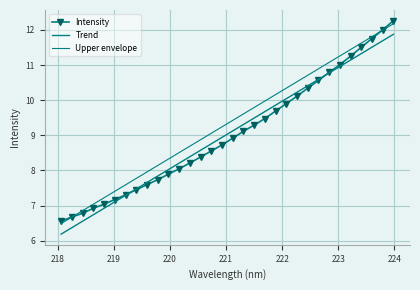

Reading right to left, extract all data points from this chart.

Intensity: 12.3	12.0	11.8	11.5	11.3	11.0	10.8	10.6	10.3	10.1	9.9	9.7	9.5	9.3	9.1	8.9	8.7	8.6	8.4	8.2	8.0	7.9	7.7	7.6	7.5	7.3	7.2	7.0	6.9	6.8	6.7	6.6
Trend: 11.9	11.7	11.5	11.3	11.1	11.0	10.8	10.6	10.4	10.2	10.0	9.9	9.7	9.5	9.3	9.1	8.9	8.8	8.6	8.4	8.2	8.0	7.8	7.7	7.5	7.3	7.1	6.9	6.7	6.6	6.4	6.2
Upper envelope: 12.2	12.0	11.8	11.6	11.4	11.3	11.1	10.9	10.7	10.5	10.3	10.2	10.0	9.8	9.6	9.4	9.2	9.1	8.9	8.7	8.5	8.3	8.1	8.0	7.8	7.6	7.4	7.2	7.0	6.9	6.7	6.5